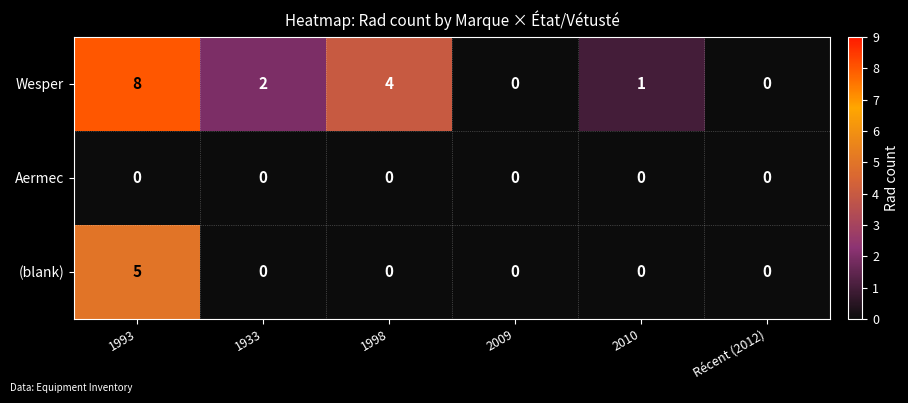

At how many categories does at least one series exceed 3?

2